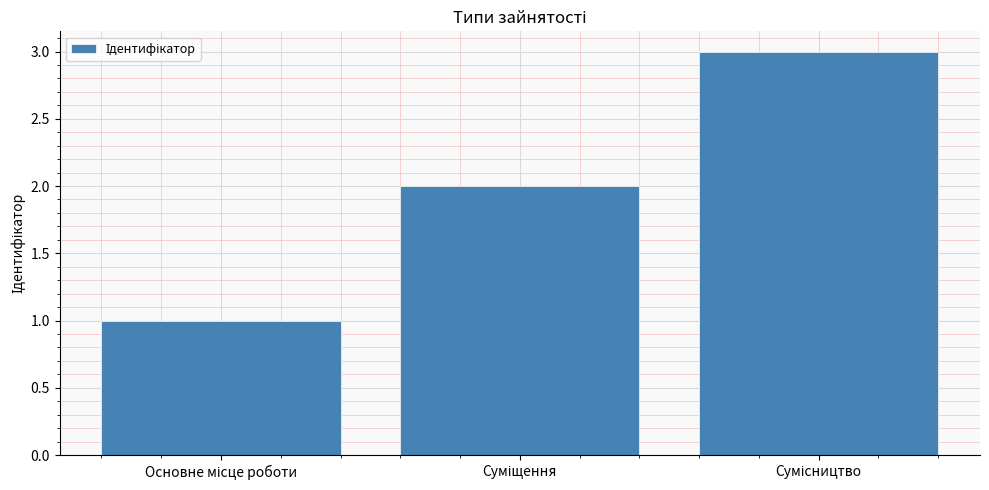

What is the greatest value displayed?

3